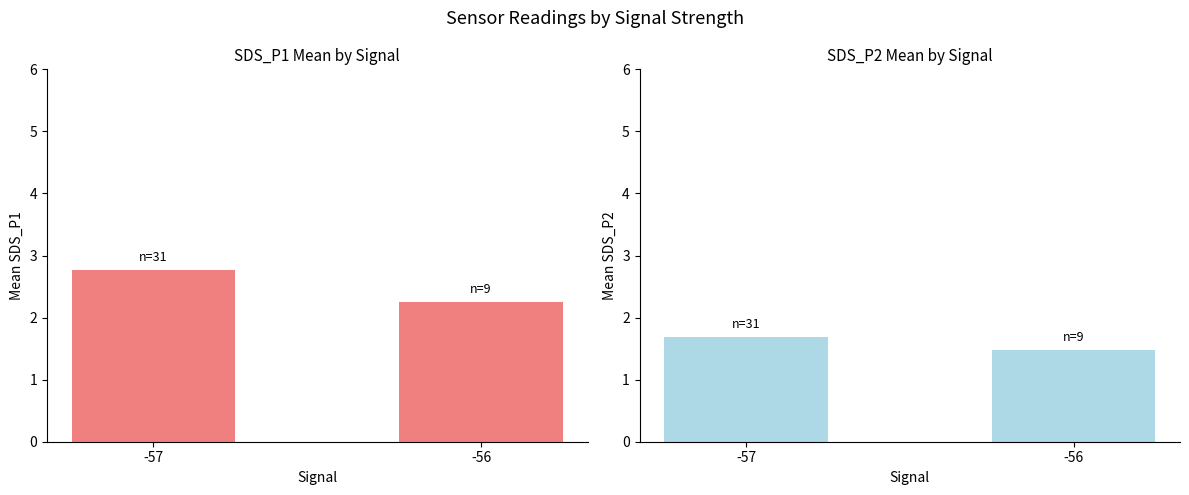

Is the value of SDS_P2 at -56 greater than the value of SDS_P1 at -56?

No